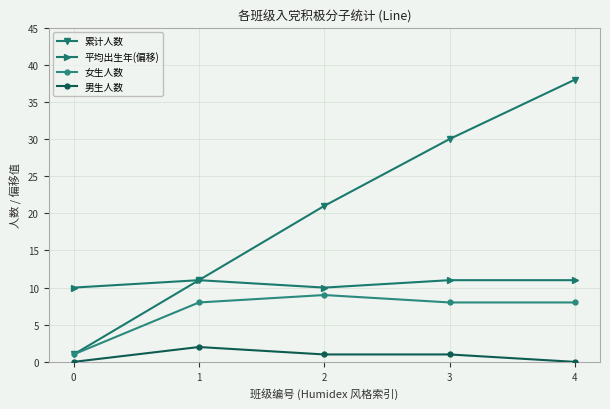

Does the chart display data point markers on the line(s)?

Yes